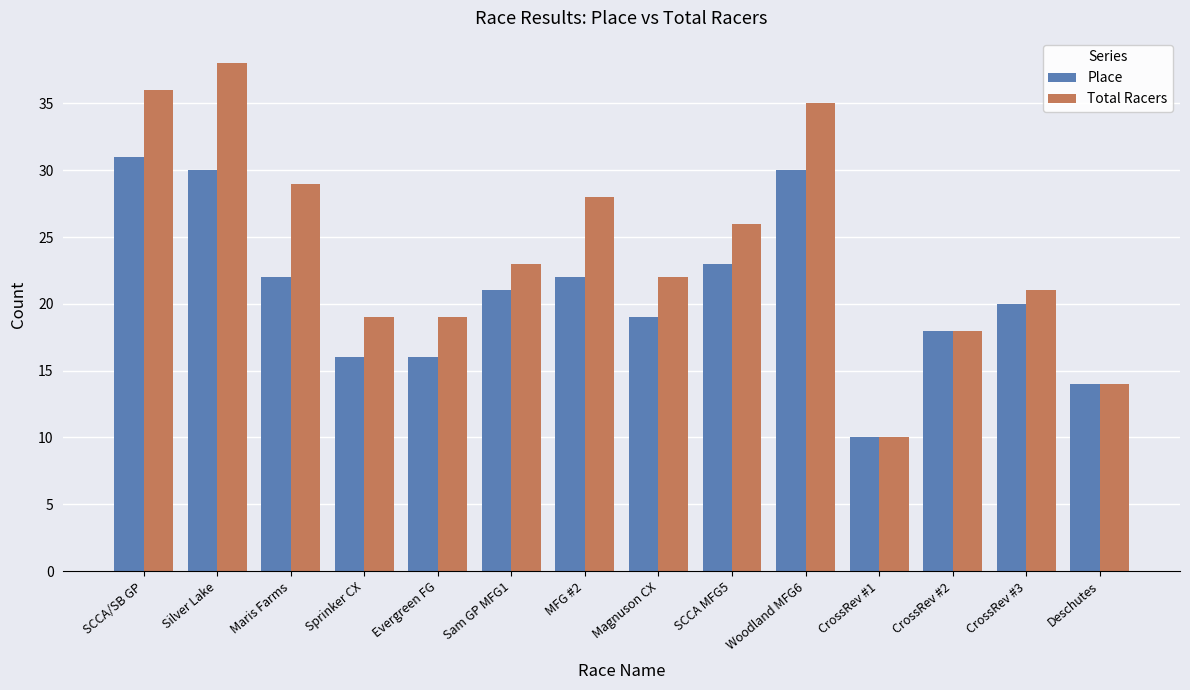

Which series has the widest spread of values?

Total Racers